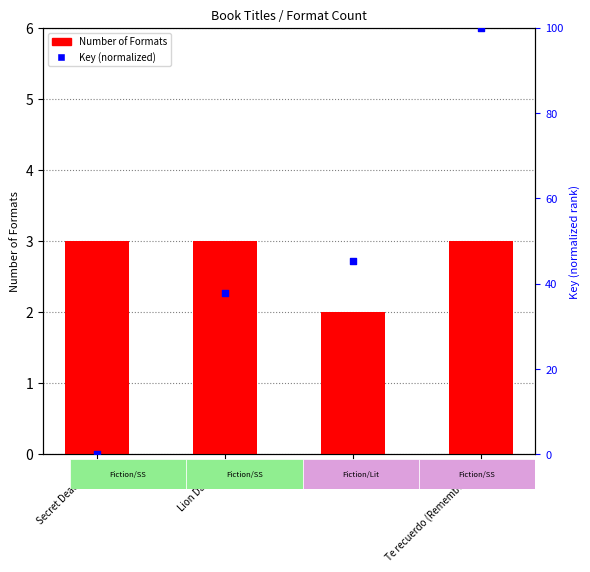

Which series contains the lowest Y value?

Key (normalized)